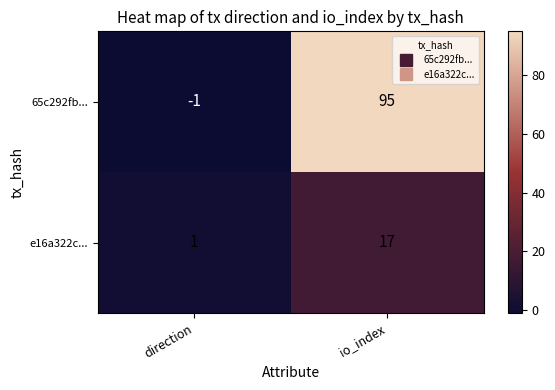

Rank the series by their maximum value, from highest to lowest.

65c292fb..., e16a322c...